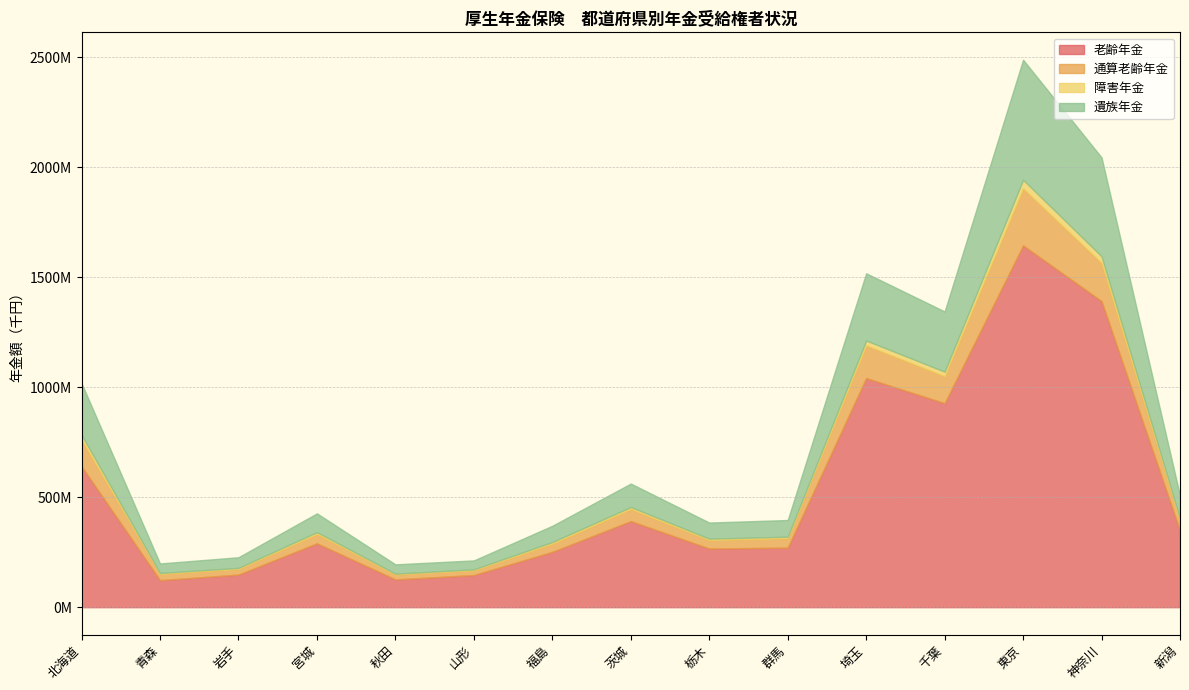

List the series in order of their peak value, highest first.

老齢年金, 遺族年金, 通算老齢年金, 障害年金